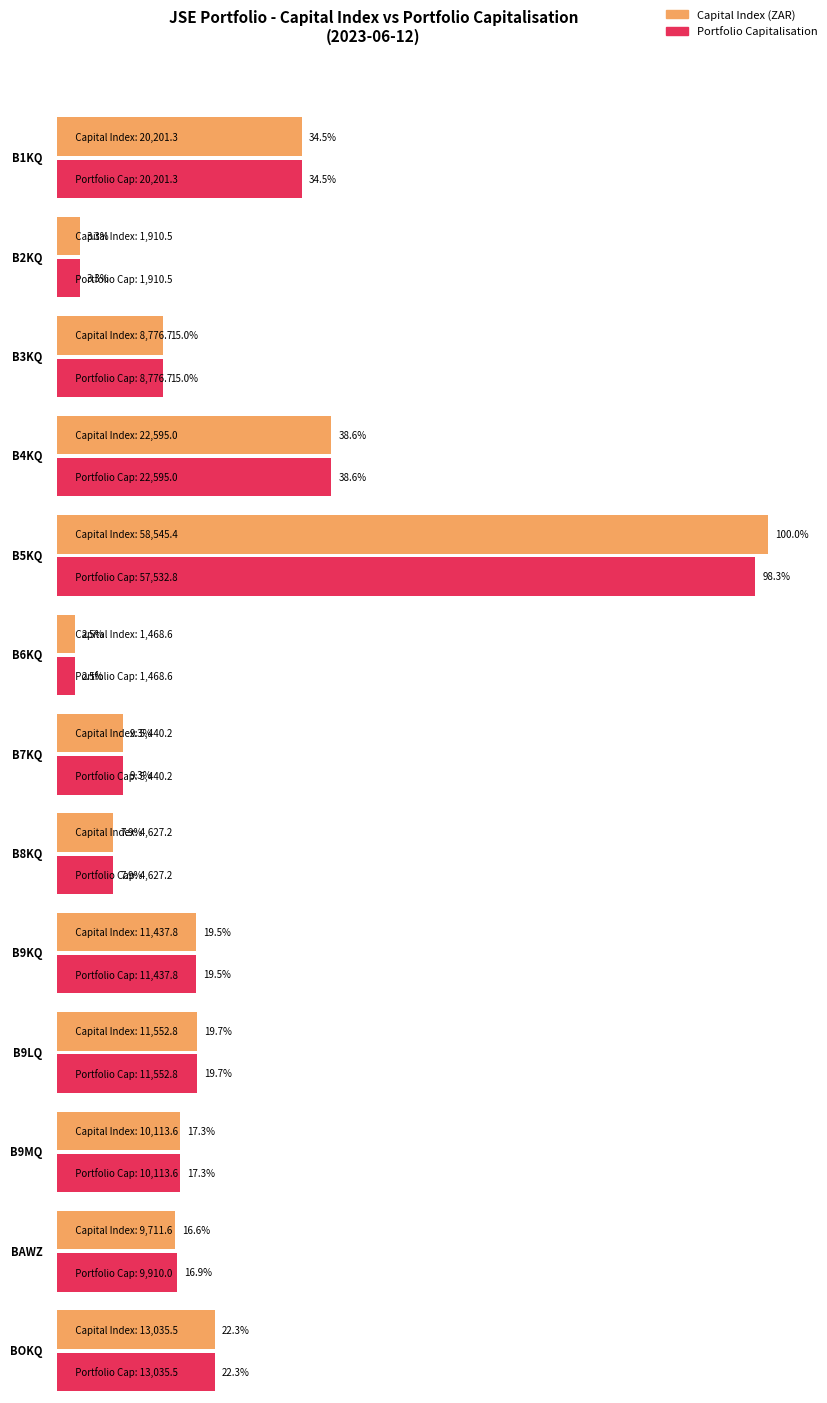

At how many categories does at least one series exceed 10152?

6